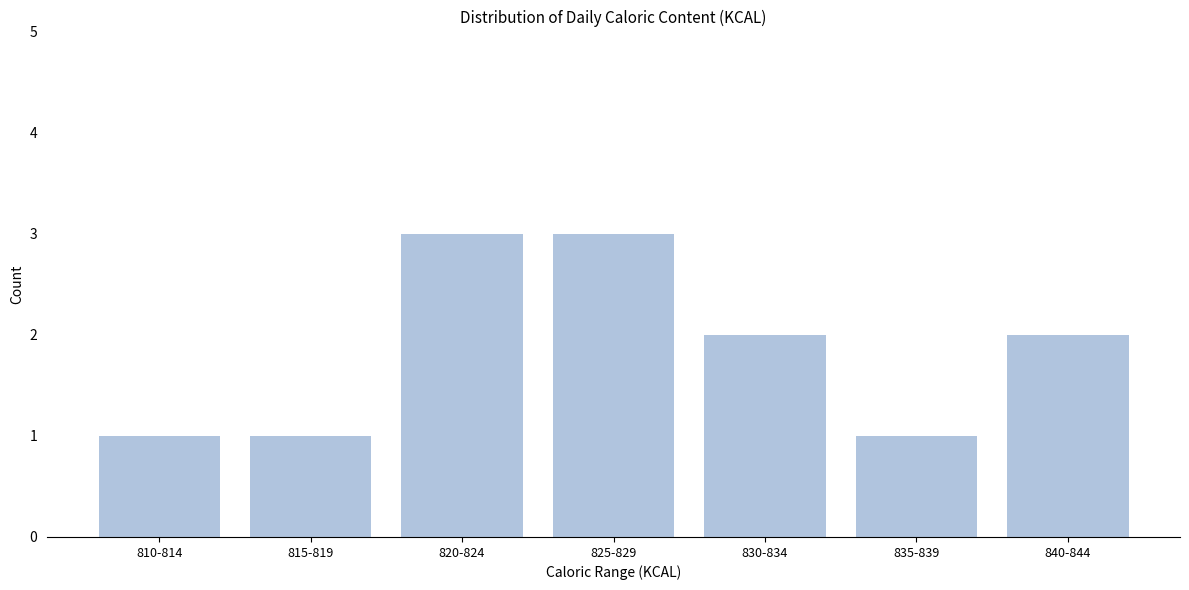

Reading left to right, what are all the values shown in this chart?

810-814=1	815-819=1	820-824=3	825-829=3	830-834=2	835-839=1	840-844=2